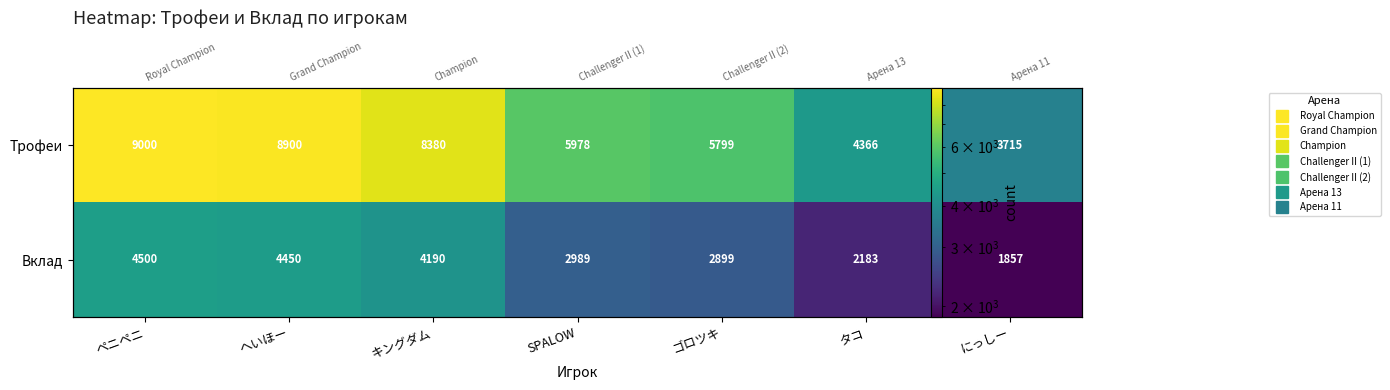

How many values in the Трофеи series are below 5978?

3